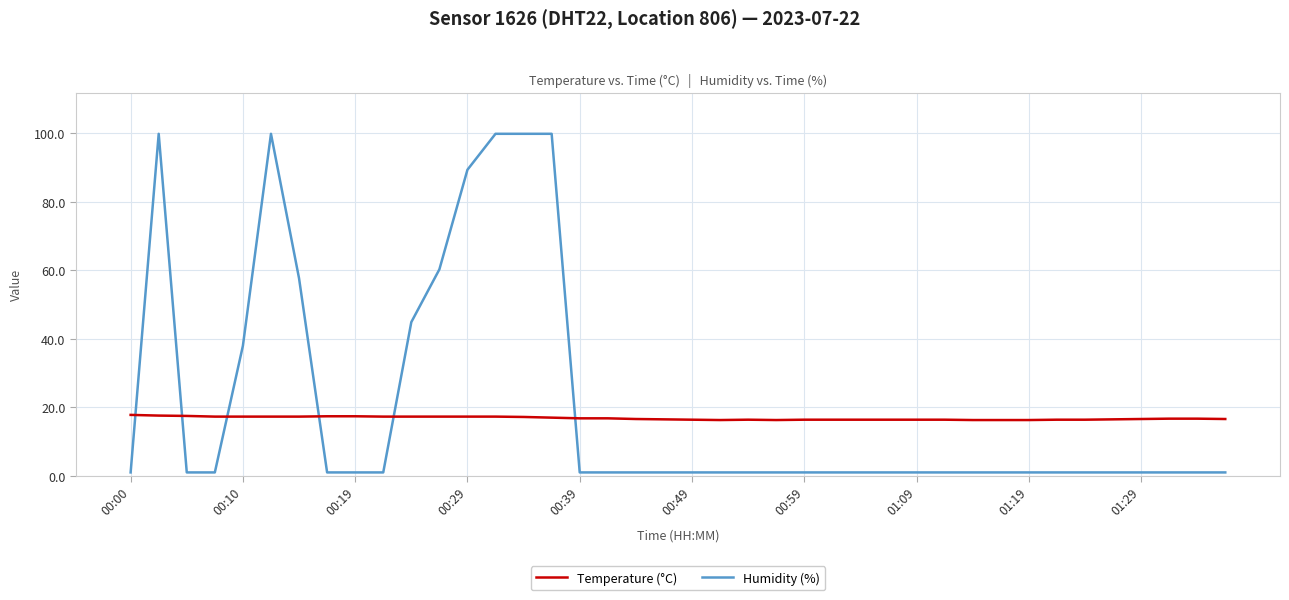

After their last crossing, which series has the higher values: Temperature (°C) or Humidity (%)?

Temperature (°C)